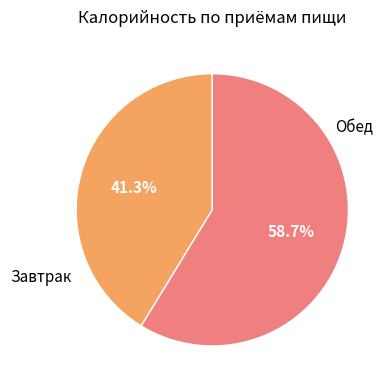

Which has a higher value, Обед or Завтрак?

Обед